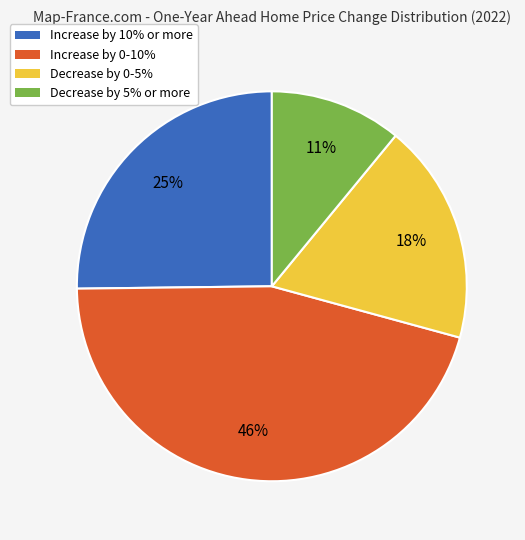

Does Decrease by 5% or more represent more than half of the total?

No